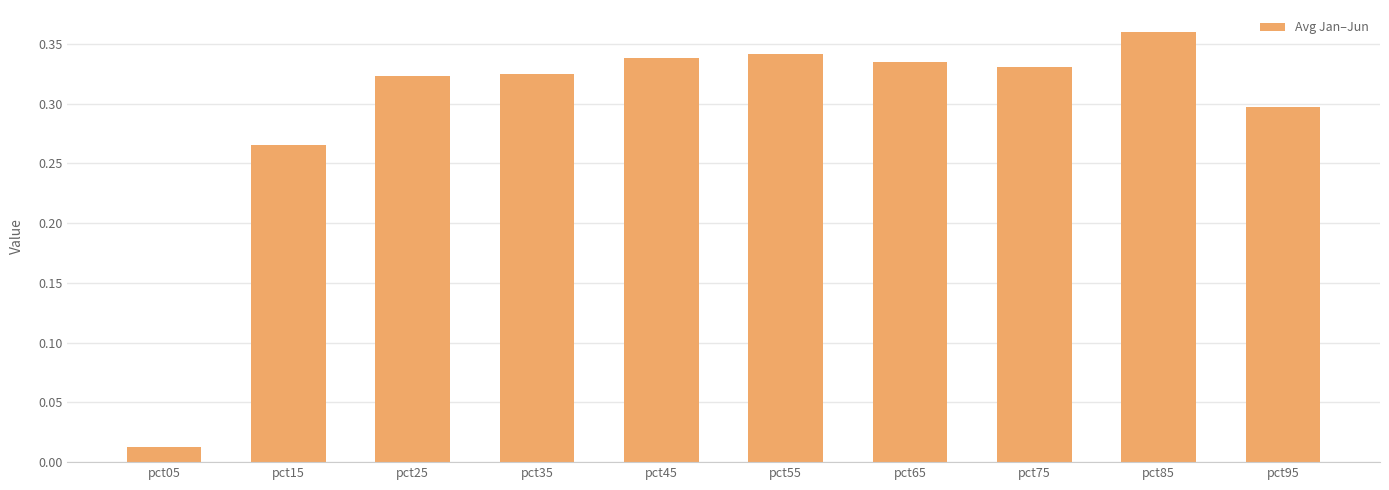

Are the bars horizontal?

No